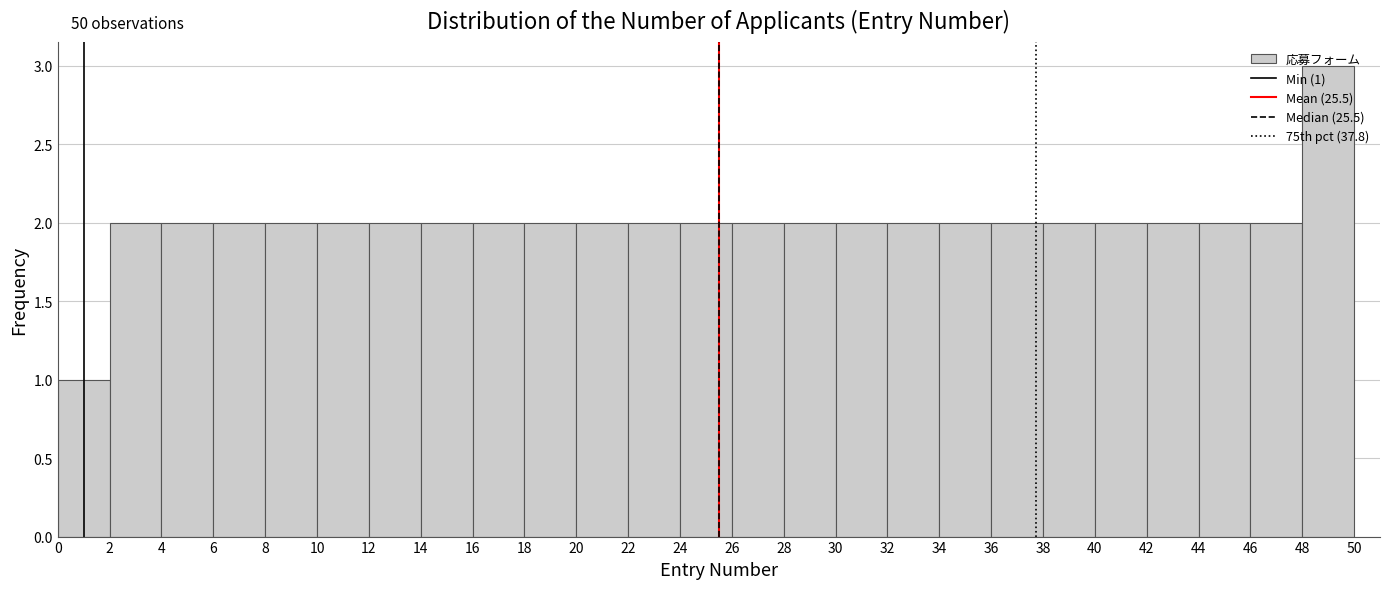

Over which range of the x-axis is the bar tallest?

48 to 50